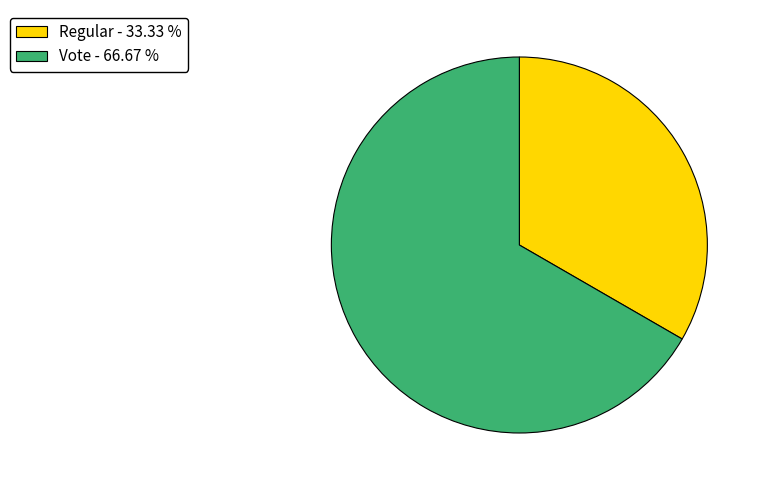

Which slice represents more than half of the pie?

Vote